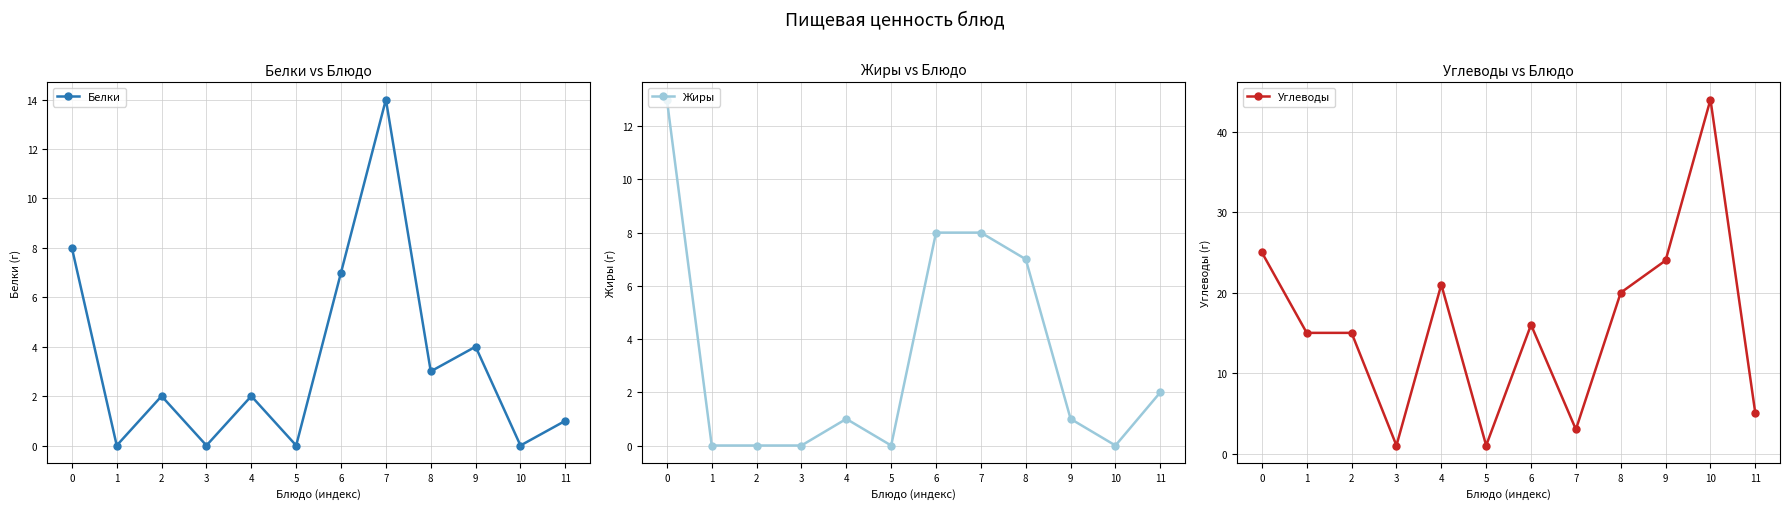

How many distinct data groups are displayed?

3